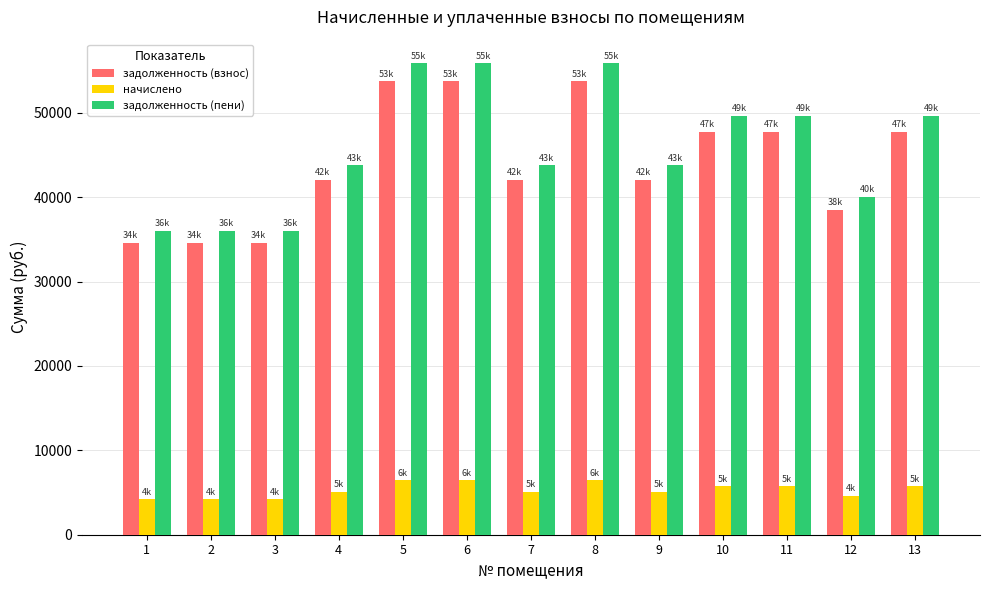

Reading left to right, transcribe all the data shown in this chart.

задолженность (взнос): 34619.0	34619.0	34619.0	42080.2	53719.2	53719.2	42080.2	53719.2	42080.2	47750.4	47750.4	38498.9	47750.4
начислено: 4176.0	4176.0	4176.0	5076.0	6480.0	6480.0	5076.0	6480.0	5076.0	5760.0	5760.0	4644.0	5760.0
задолженность (пени): 36011.0	36011.0	36011.0	43772.2	55879.2	55879.2	43772.2	55879.2	43772.2	49670.4	49670.4	40046.9	49670.4